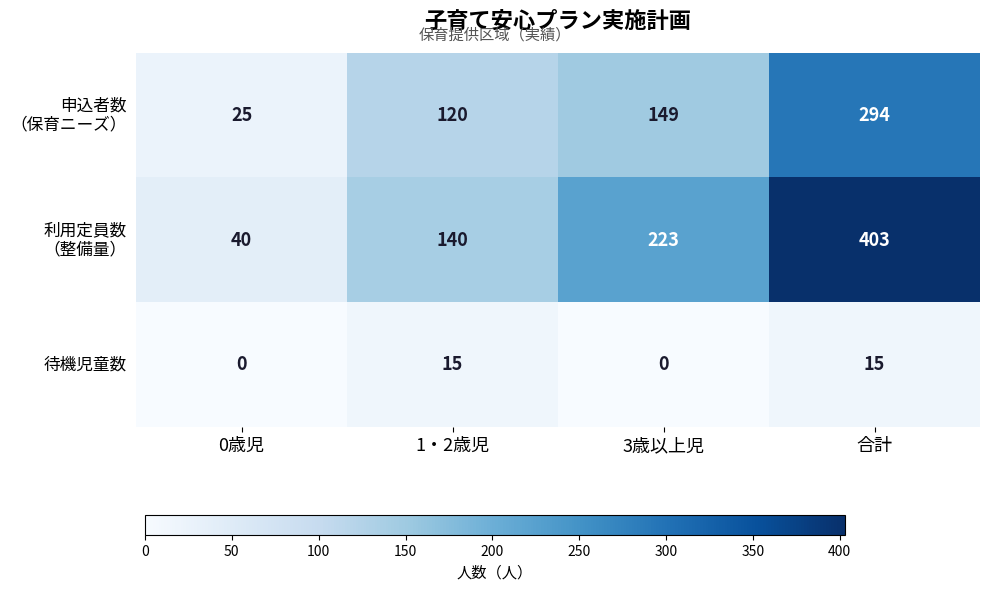

At how many categories does at least one series exceed 106?

3